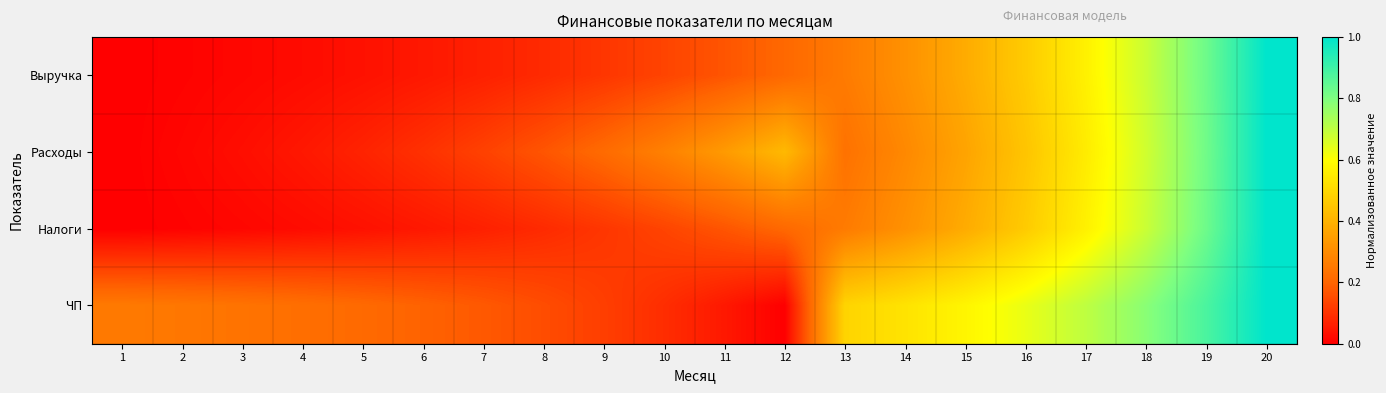

At which category is the sum across all series the highest?

20